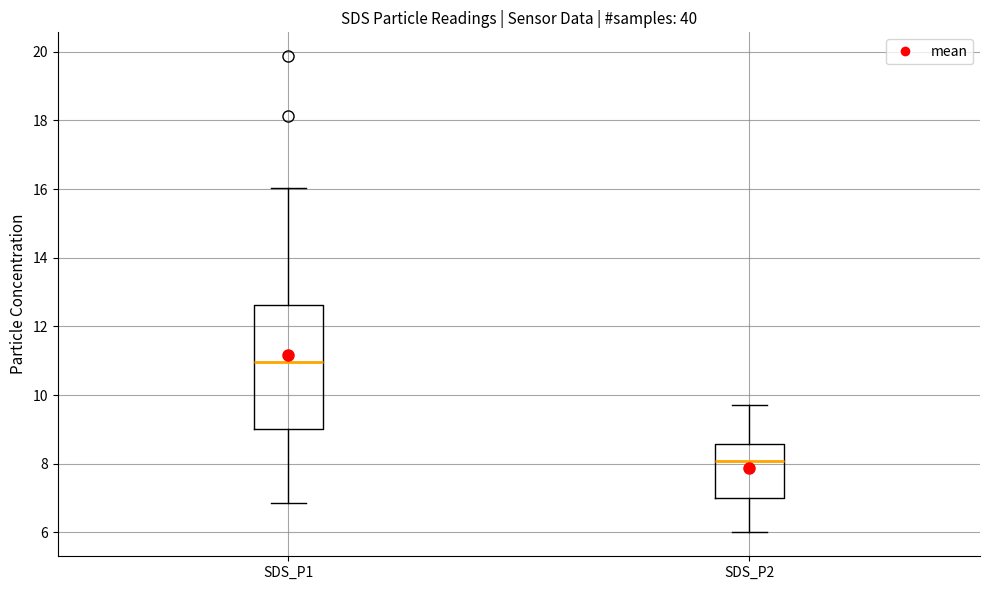

Where does the upper whisker of the box for SDS_P1 end on the y-axis? The values are not printed on the chart, so give them approximately, as read against the axis.

16.0